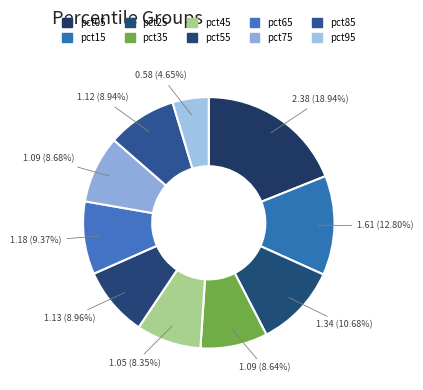

Which category has the smallest portion of the pie?

pct95